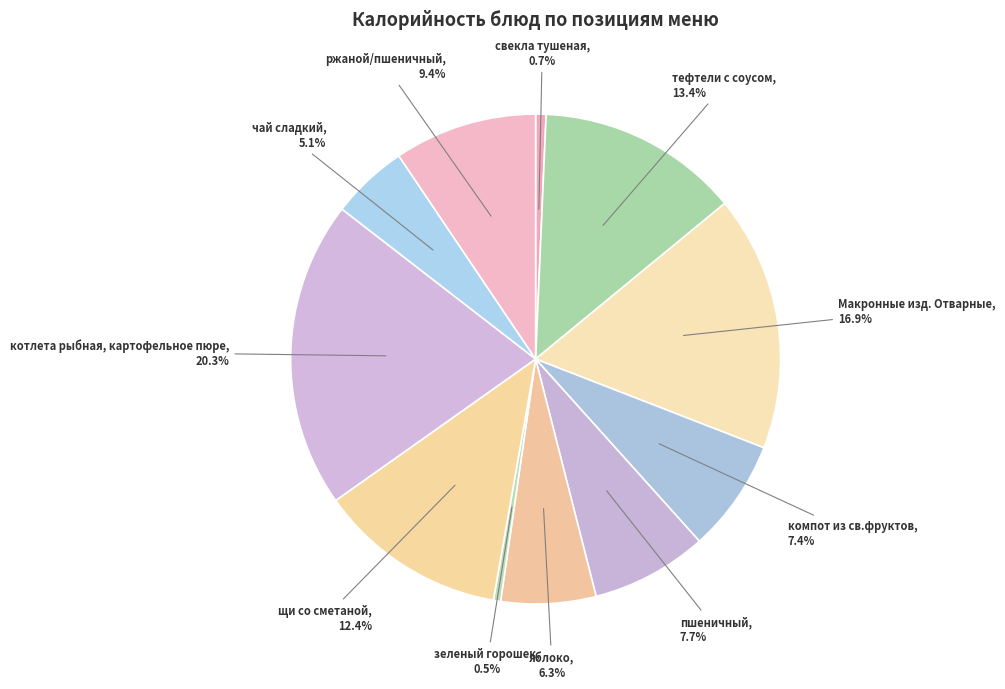

To the nearest percent, what is the average slice percentage?

9%